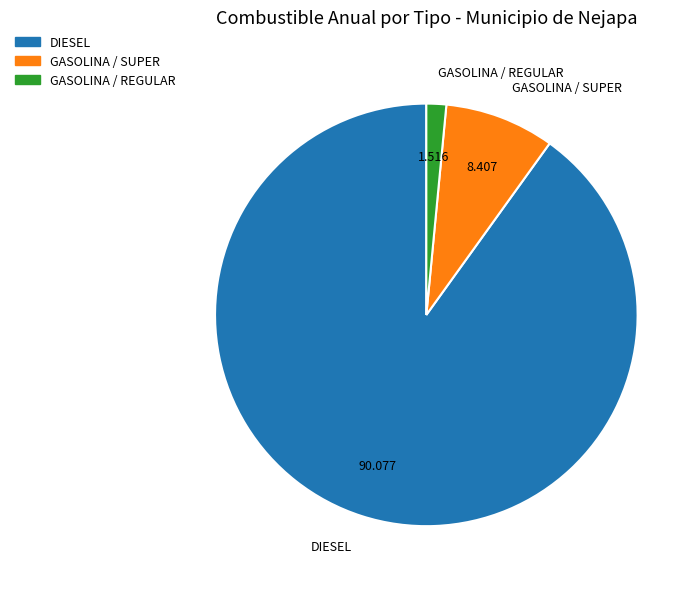

Between DIESEL and GASOLINA / REGULAR, which is larger?

DIESEL